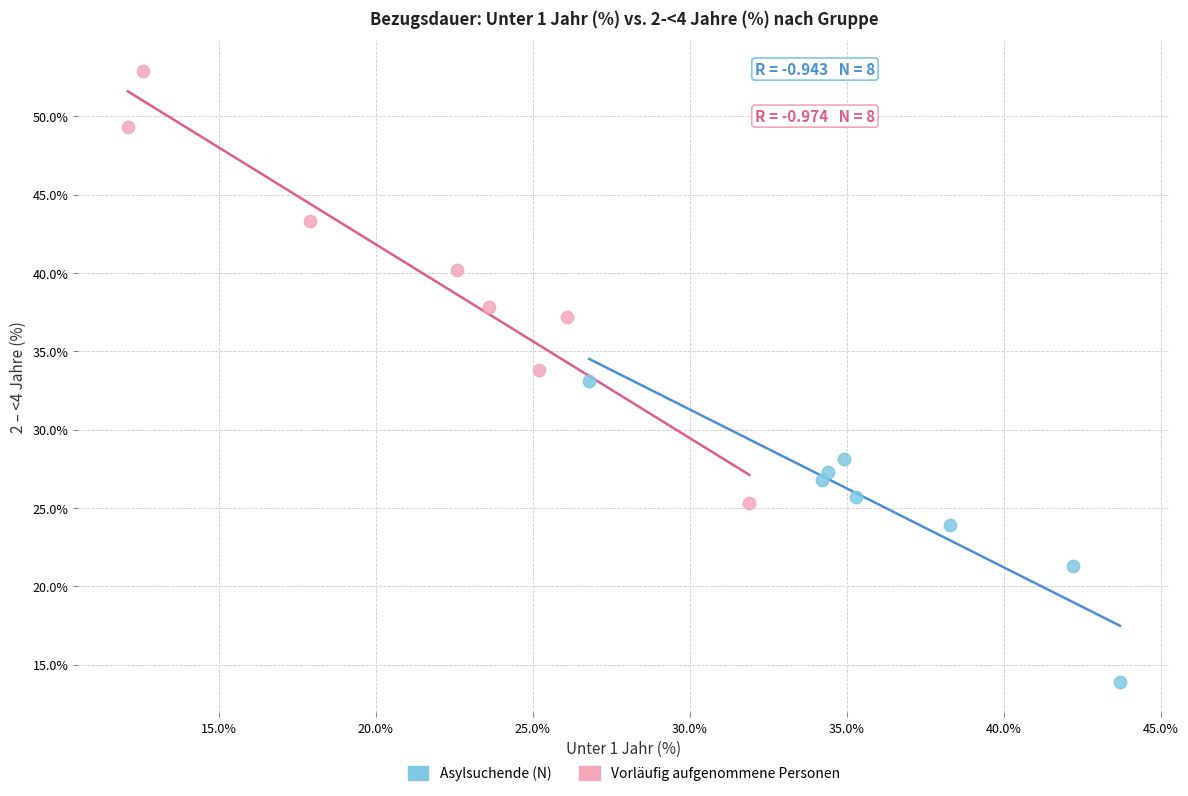

Which series contains the lowest Y value?

Asylsuchende (N)